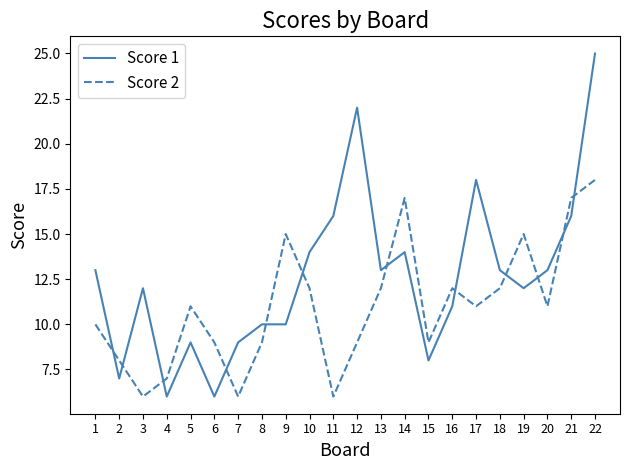

Where is the first local minimum for Score 1?

2